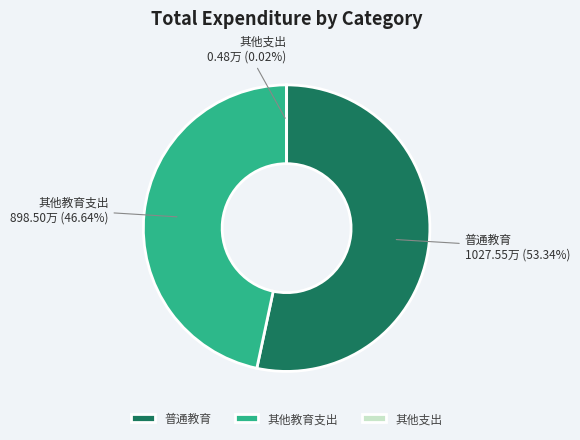

Between 其他教育支出 and 普通教育, which is larger?

普通教育